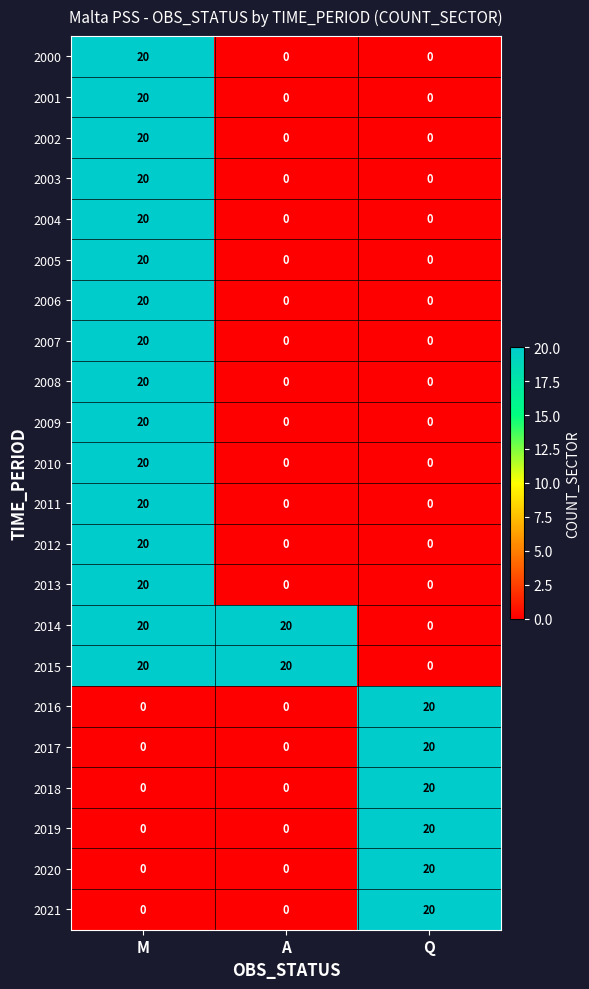

What is the difference between the highest and lowest values at Q?

20